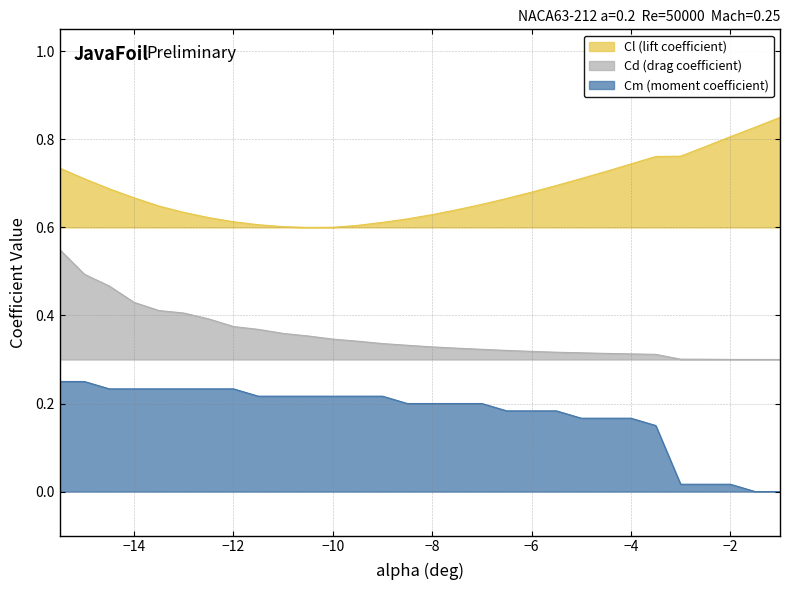

What is the sum of all Cl (lift coefficient) values?

20.5